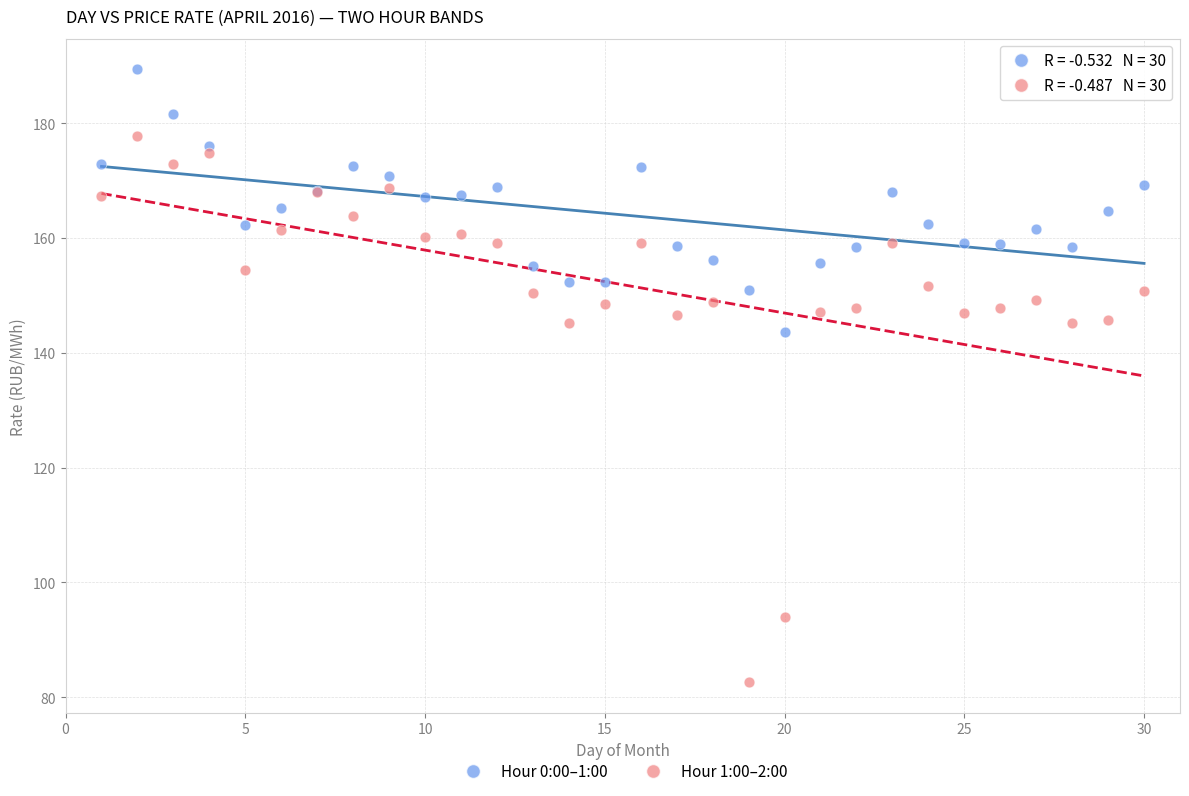

Across all series, what Y value is closest to 136?

143.7